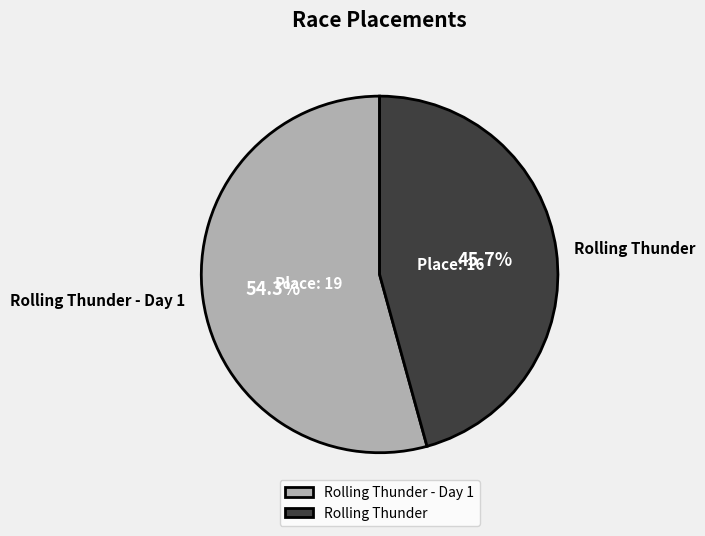

How many segments does this pie chart have?

2